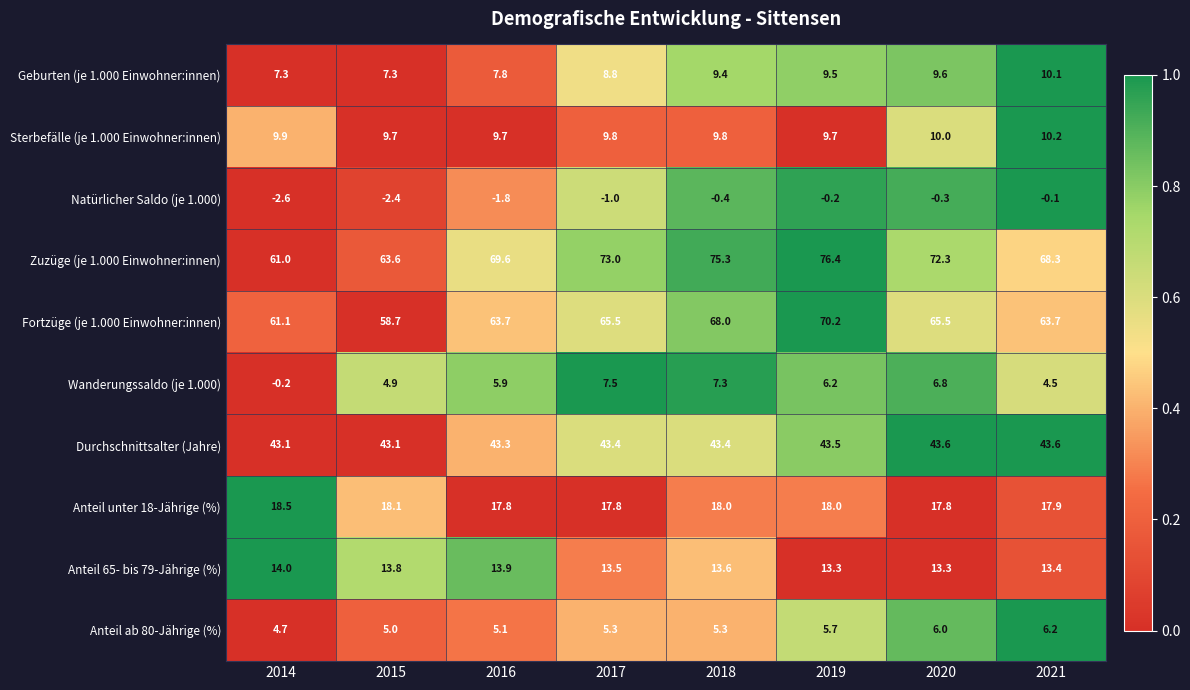

Count the number of categories in the chart.

8